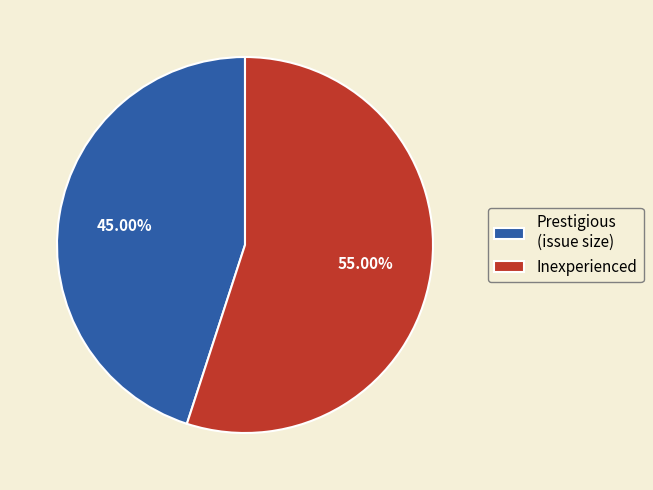

Is Prestigious (issue size) the majority of the pie?

No